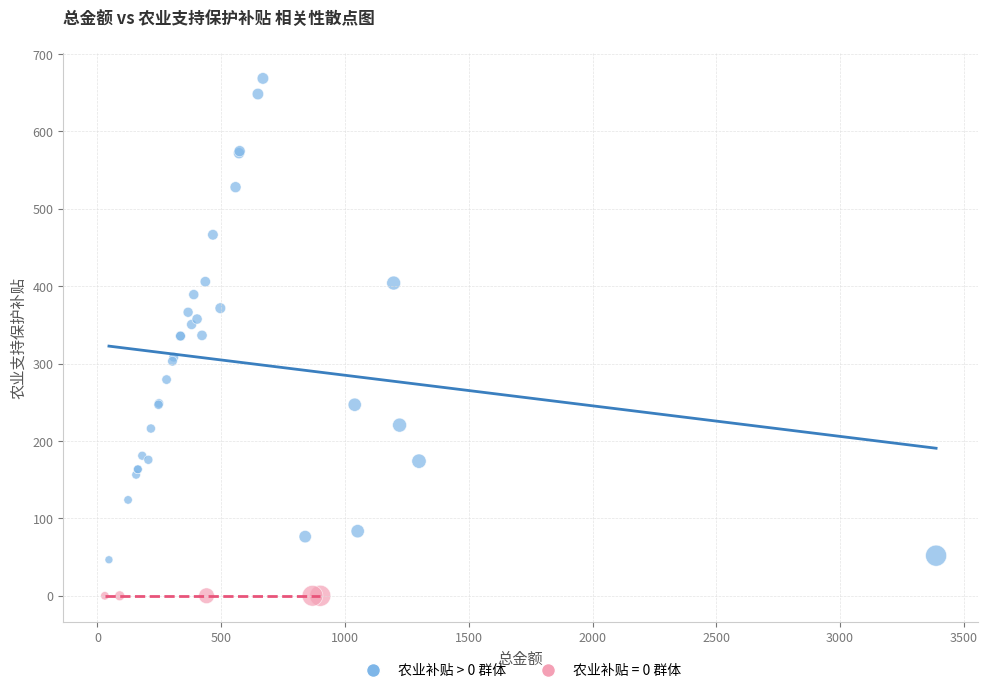

Which series contains the lowest Y value?

农业补贴 = 0 群体